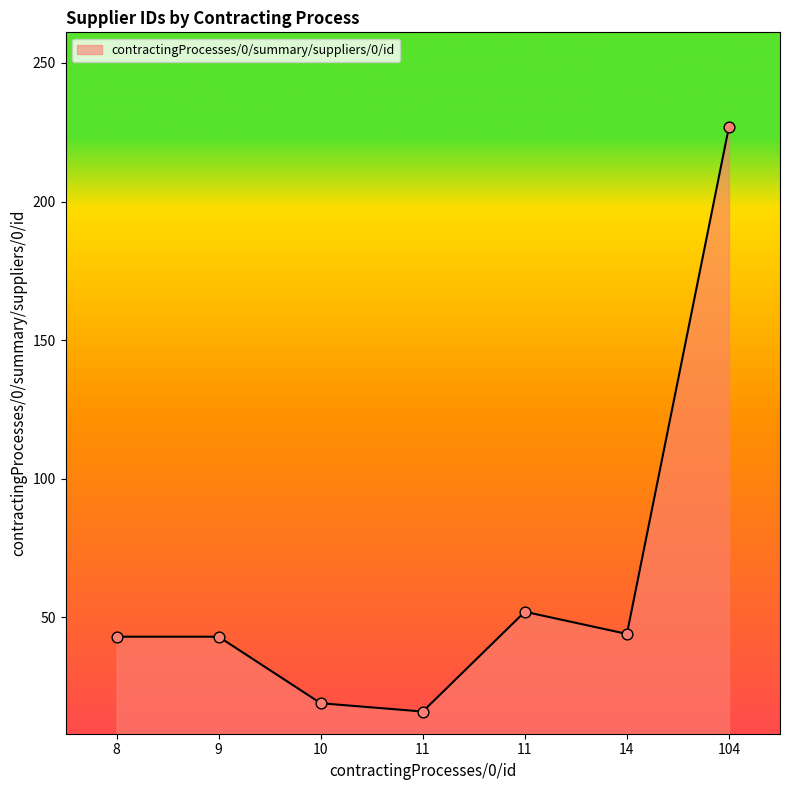

Between 8 and 11, which is larger?

11